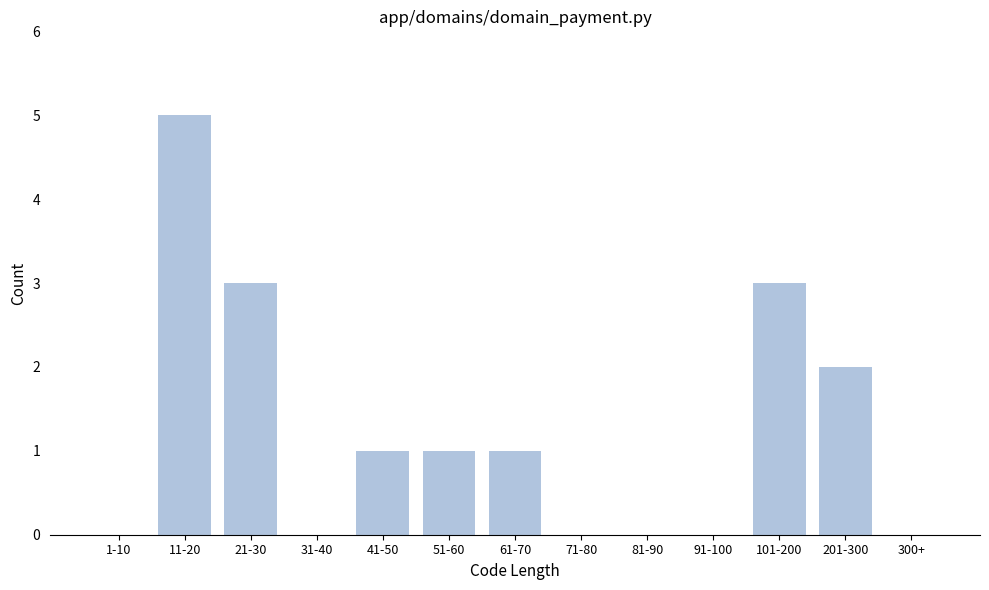

Reading left to right, transcribe all the data shown in this chart.

1-10=0	11-20=5	21-30=3	31-40=0	41-50=1	51-60=1	61-70=1	71-80=0	81-90=0	91-100=0	101-200=3	201-300=2	300+=0